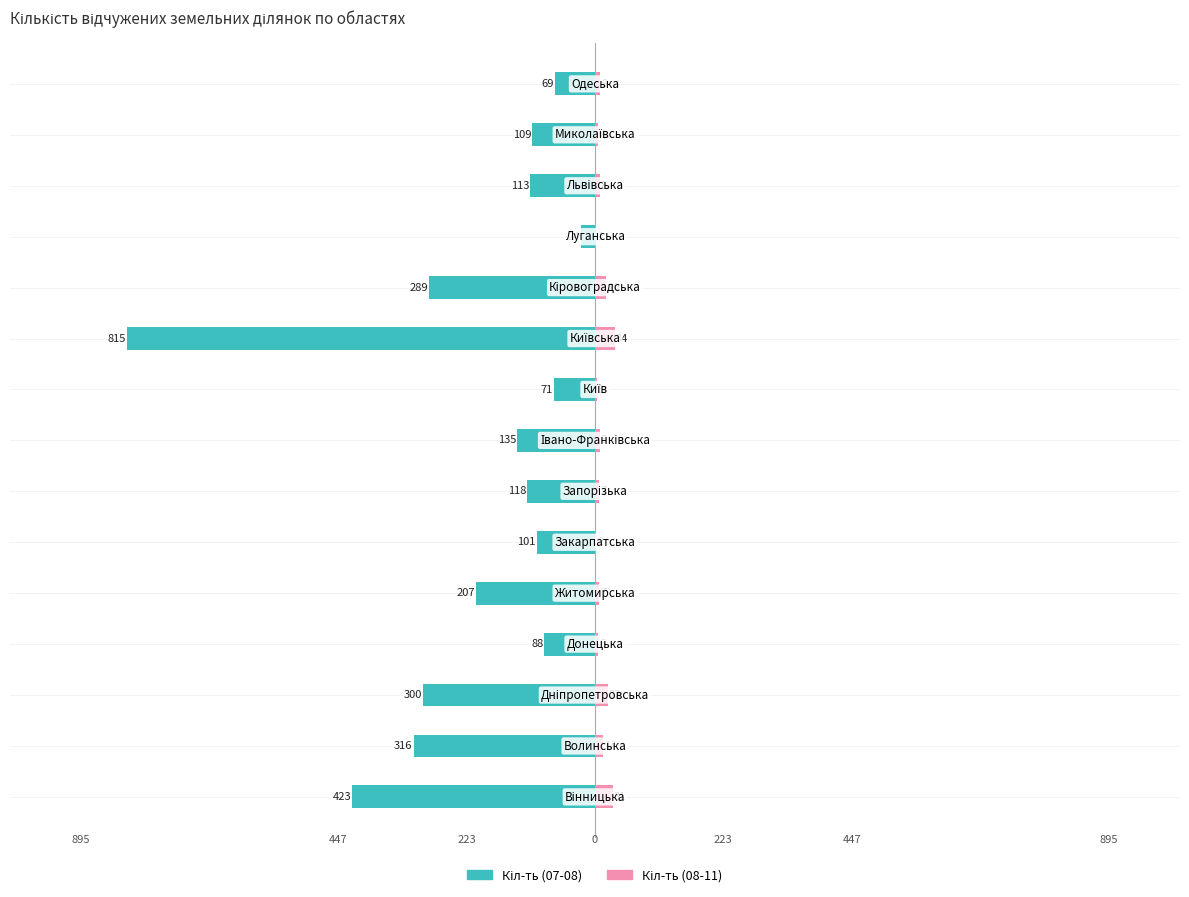

Reading right to left, list all the values displayed in this chart.

Кіл-ть (07-08): -69	-109	-113	-24	-289	-815	-71	-135	-118	-101	-207	-88	-300	-316	-423
Кіл-ть (08-11): 9	6	8	1	20	34	3	8	7	2	7	6	22	14	31